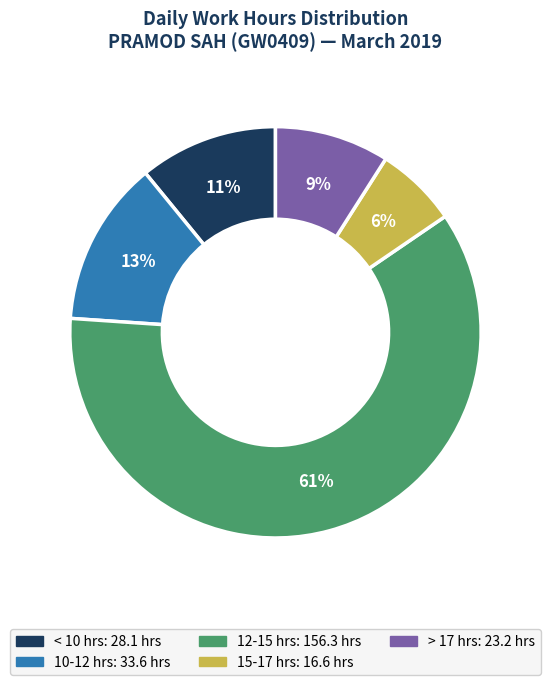

Is there a majority slice in this chart?

Yes